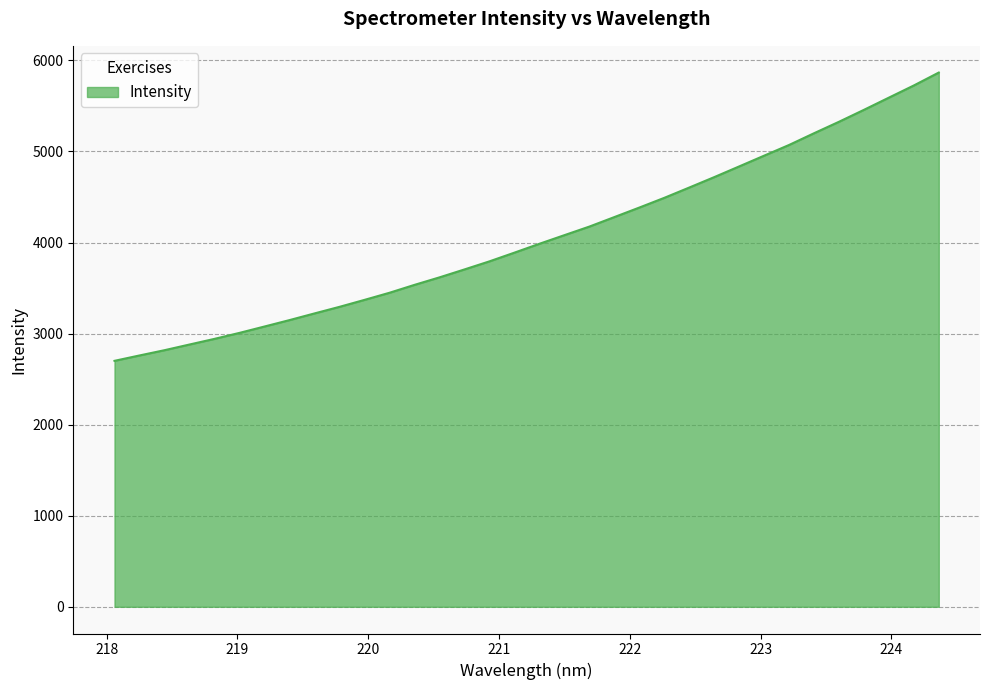

Does the chart display data point markers on the line(s)?

No